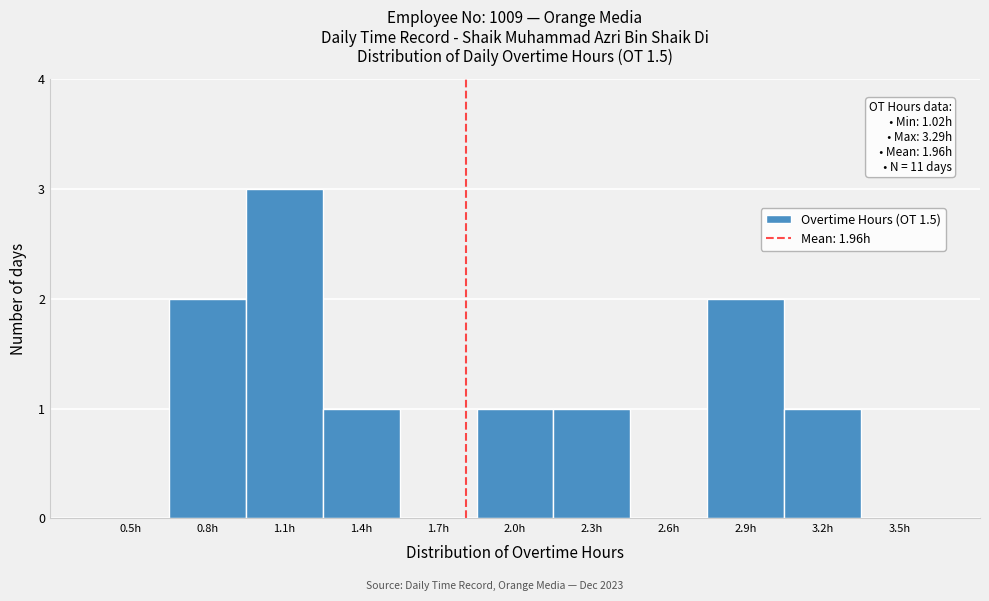

Reading left to right, transcribe all the data shown in this chart.

0.5h=0	0.8h=2	1.1h=3	1.4h=1	1.7h=0	2.0h=1	2.3h=1	2.6h=0	2.9h=2	3.2h=1	3.5h=0